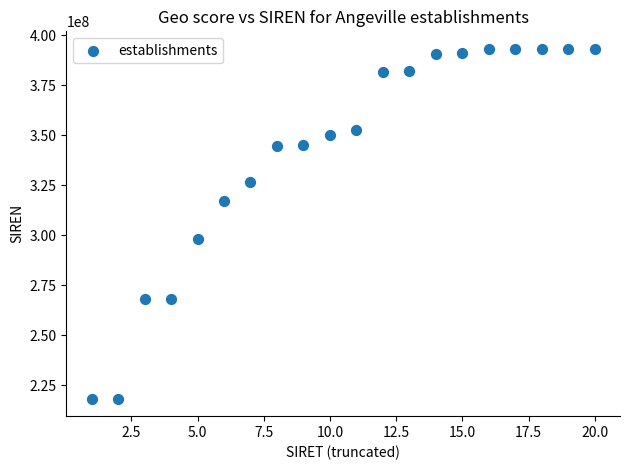

What is the range of Y values (max minus min)?

175116719